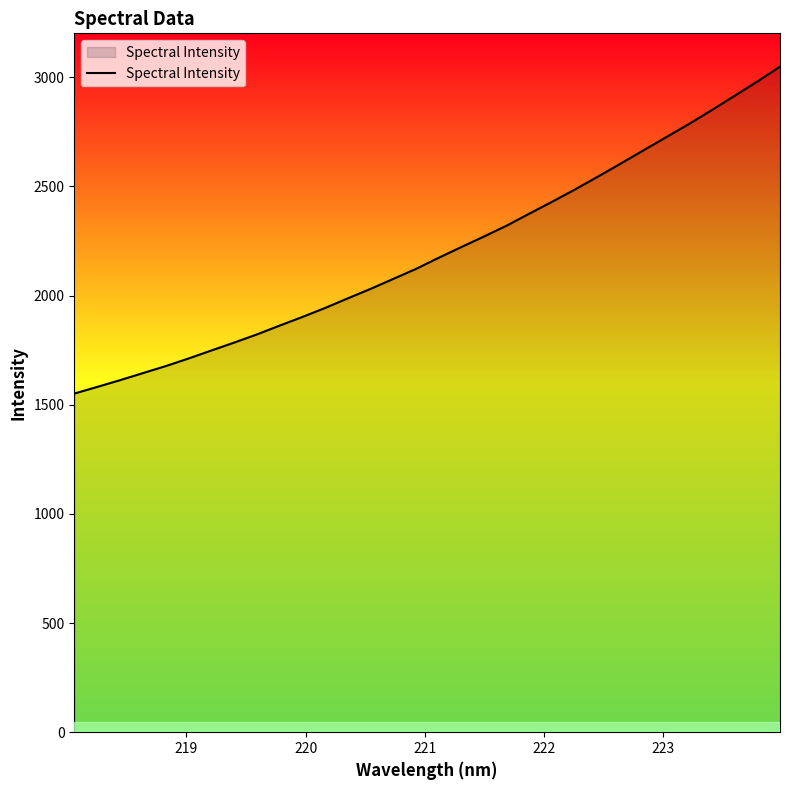

What is the smallest value displayed?

1551.1